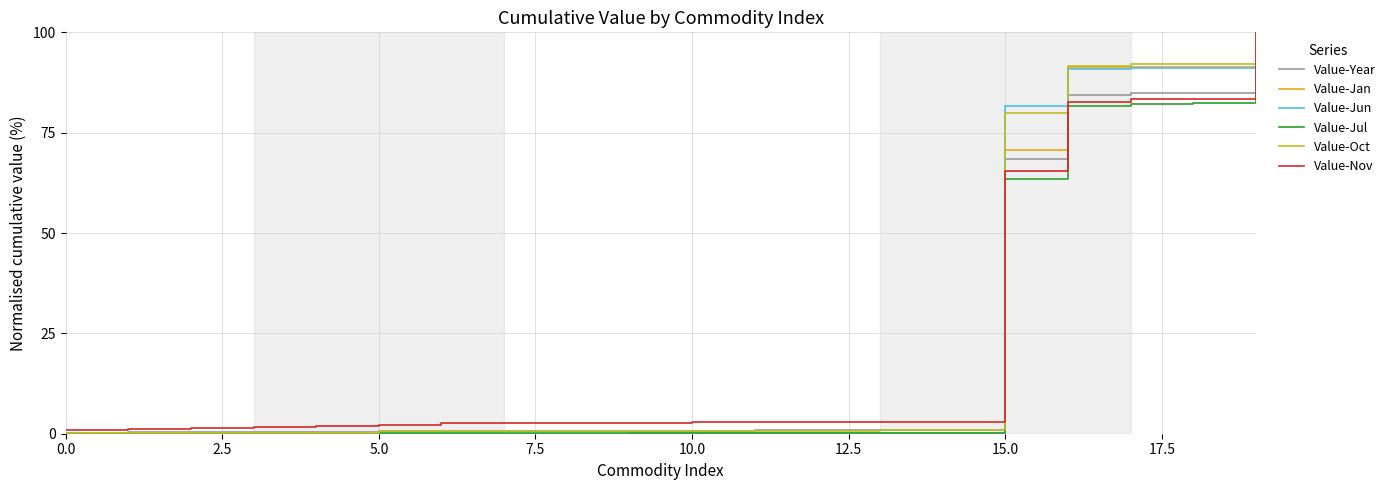

What is the maximum value for Value-Year?

100.0